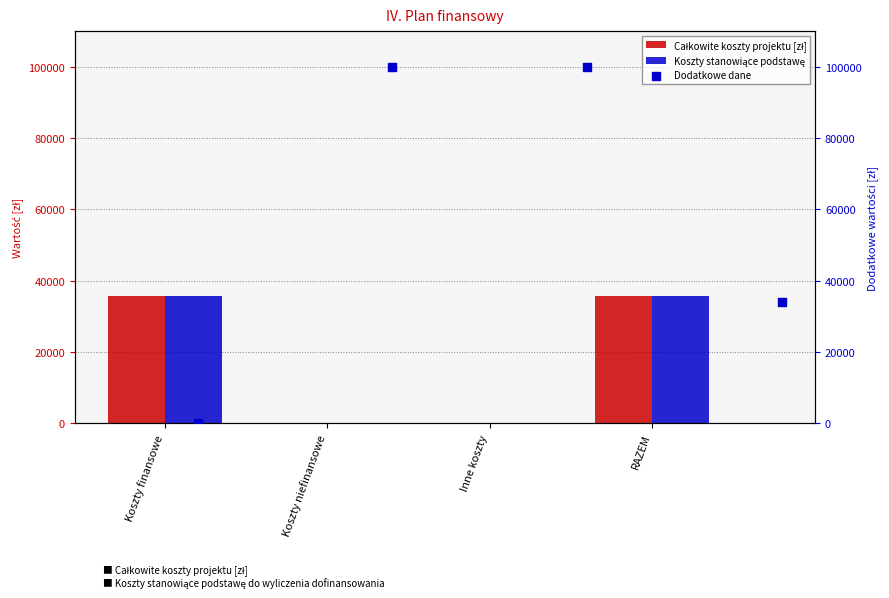

Which series has the largest Y range (max minus min)?

Dodatkowe dane